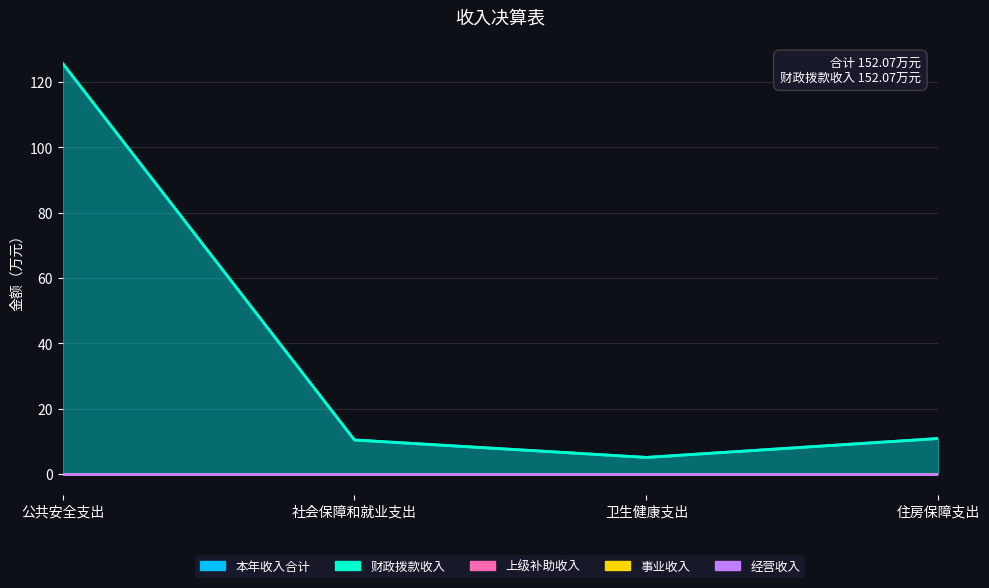

How many lines are shown in the chart?

5